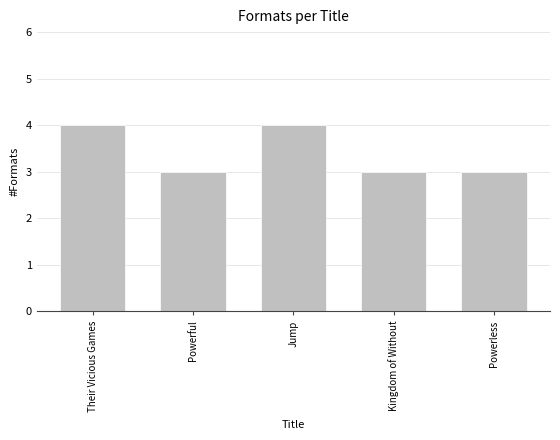

What is the sum of all values?

17